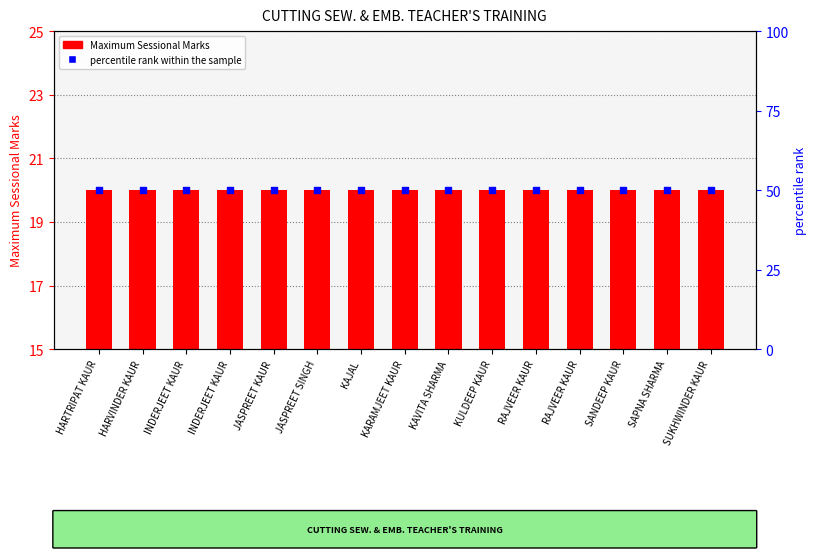

Is the value of percentile rank within the sample at JASPREET SINGH greater than the value of Maximum Sessional Marks at JASPREET KAUR?

Yes